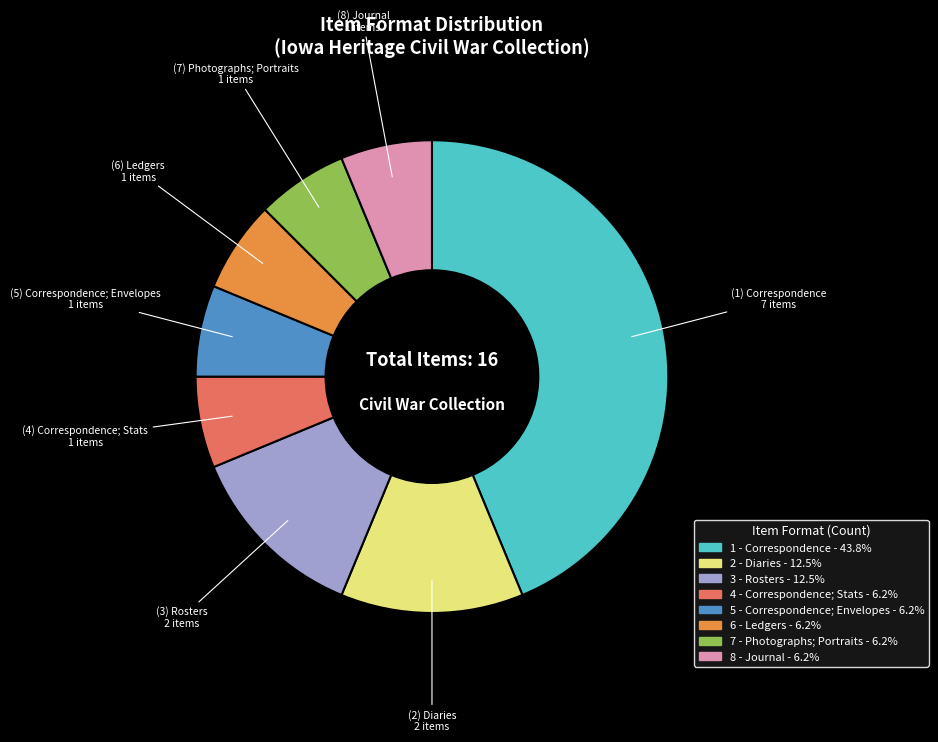

Is the sum of 5 - Correspondence; Envelopes - 6.2% and 8 - Journal - 6.2% greater than half?

No